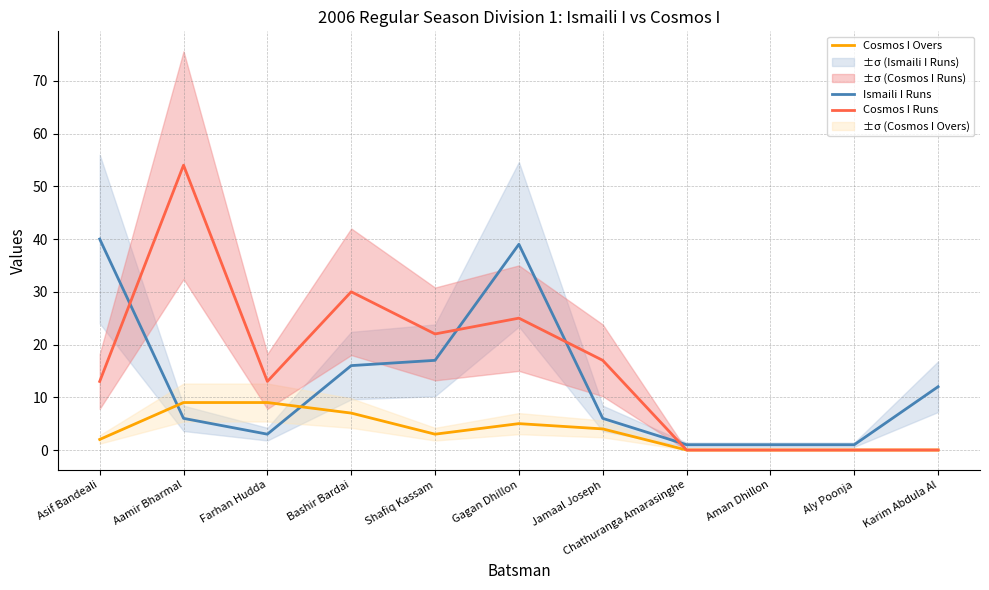

The Ismaili I Runs series shows 12 at Karim Abdula Al. True or false?

True